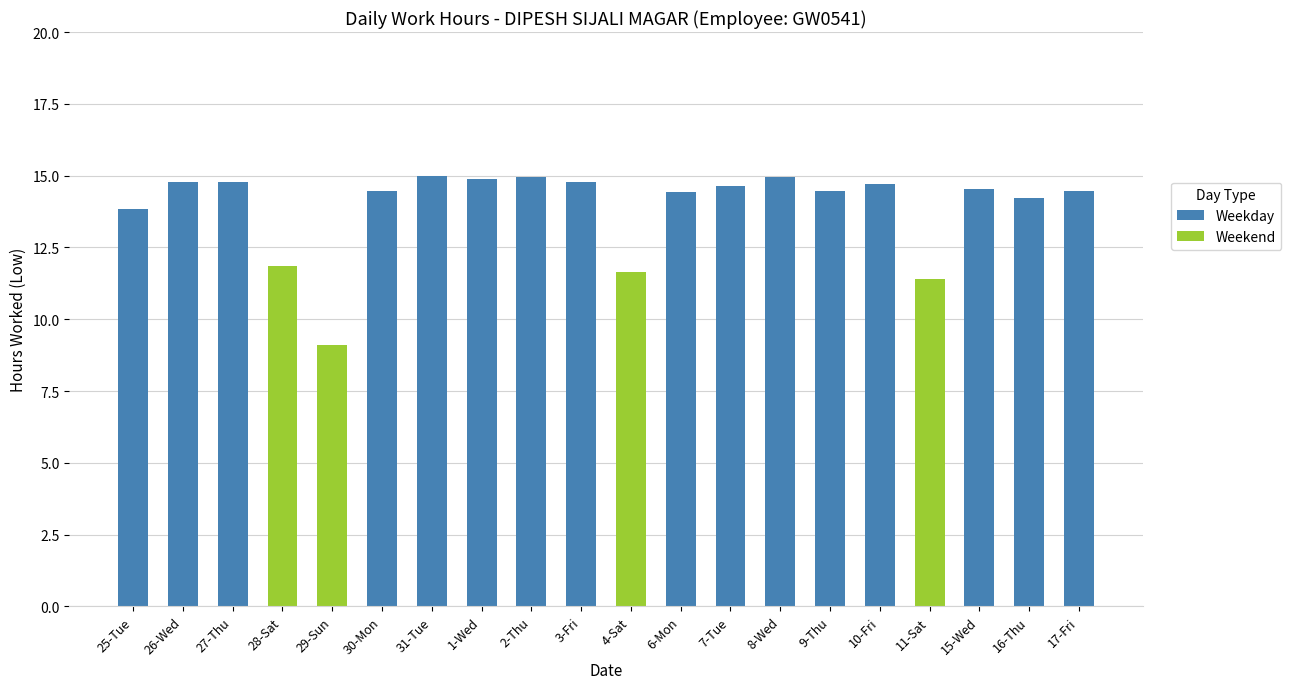

Is it true that Weekday equals 0.0 at 11-Sat?

True